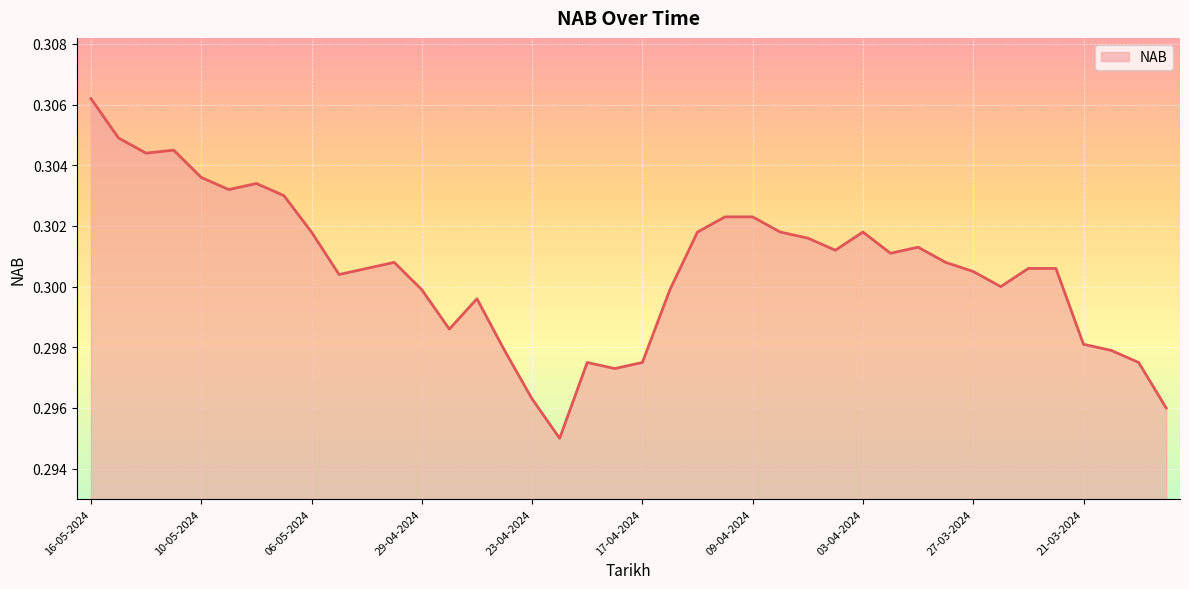

At which category does the chart reach its peak across all series?

16-05-2024